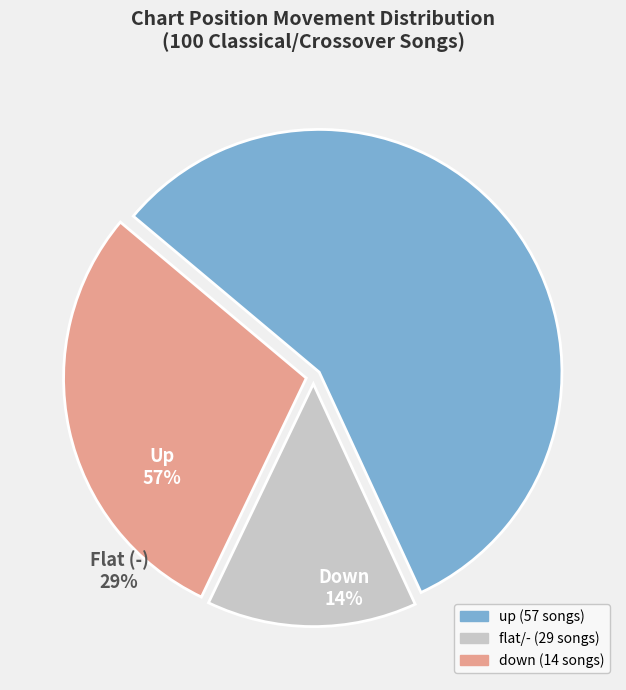

Is there any slice that represents more than half of the pie?

Yes